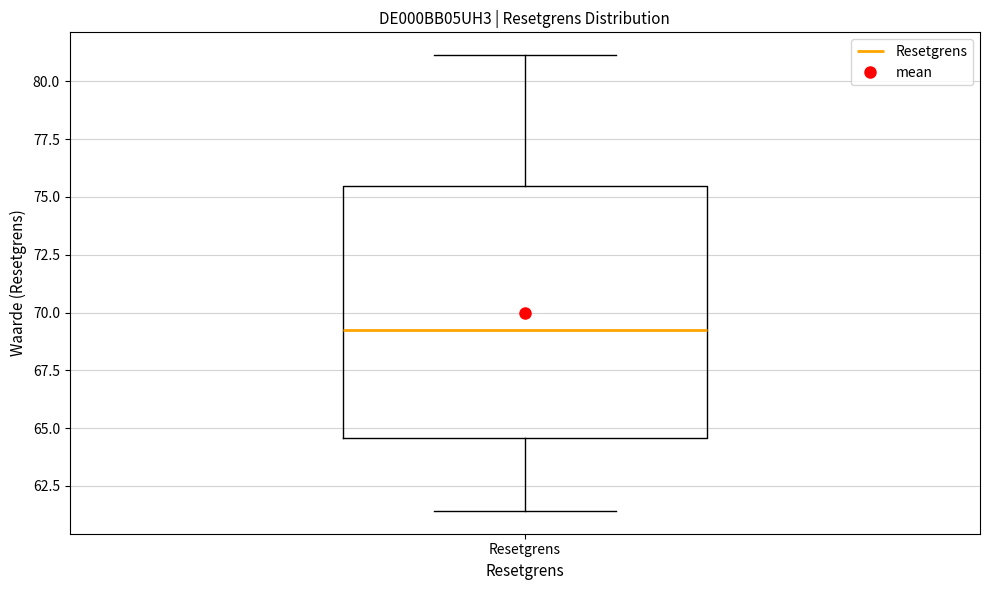

Transcribe this box plot: give where the median line is, the range the box spans, and where the two whiskers end, as read against the y-axis. The values are not printed on the chart, so give them approximately, as read against the axis.

median 69.5, box 64.5 to 75.5, whiskers 61.5 to 81.0